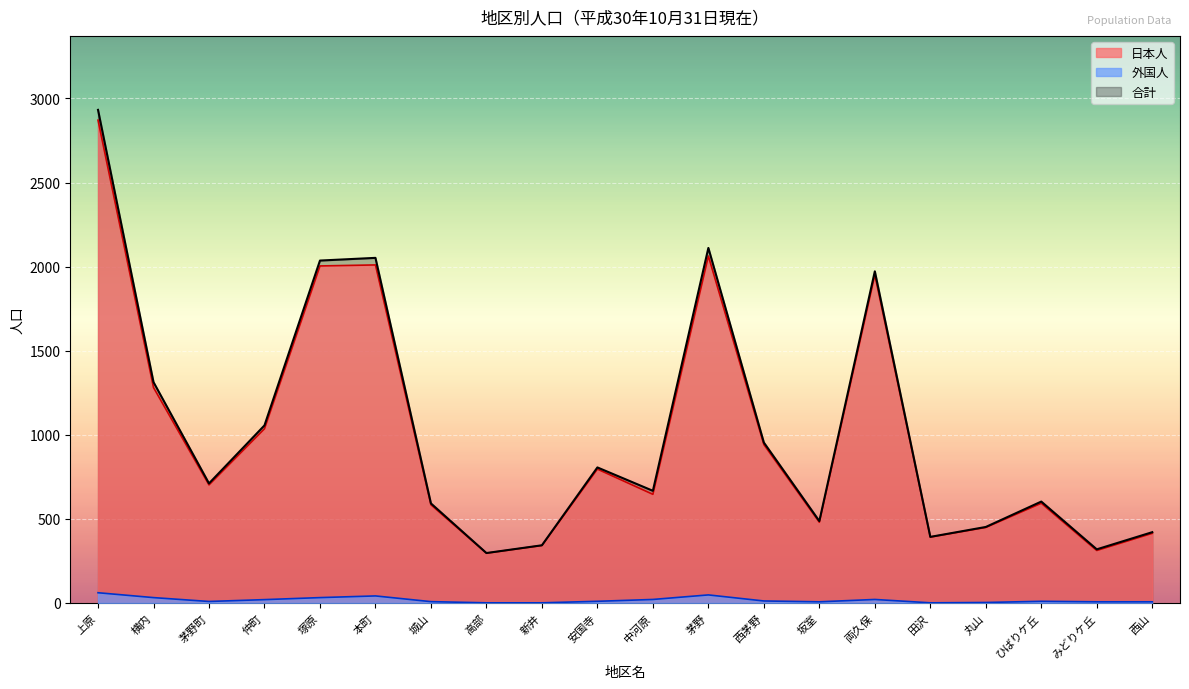

What is the sum of all 外国人 values?

353